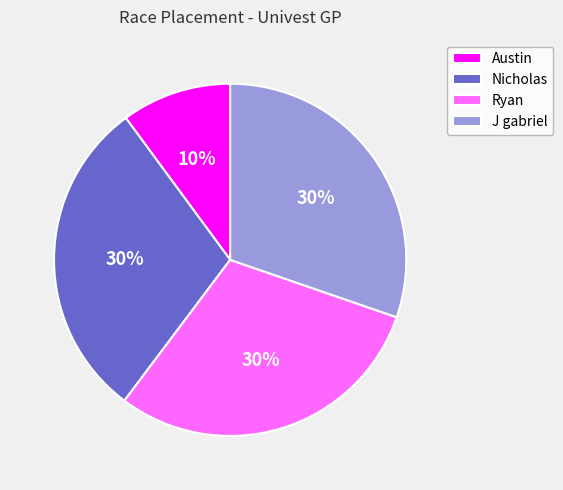

True or false: Ryan accounts for 41% of the total.

False